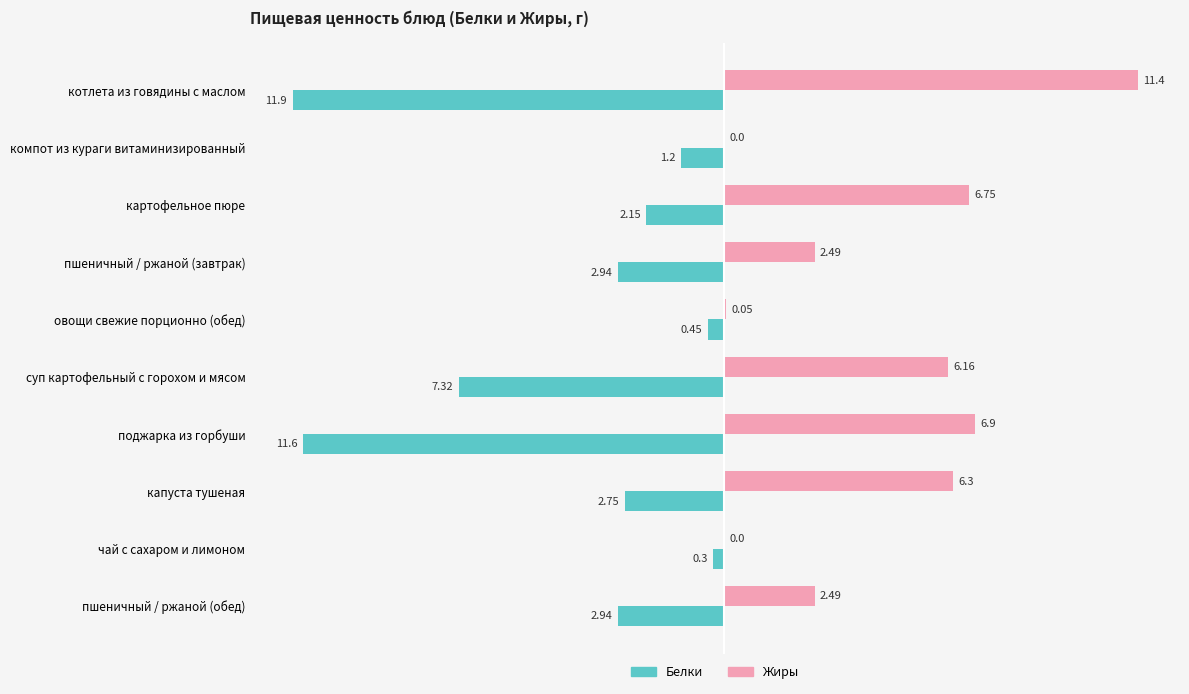

Which series changed the most between котлета из говядины с маслом and картофельное пюре?

Белки